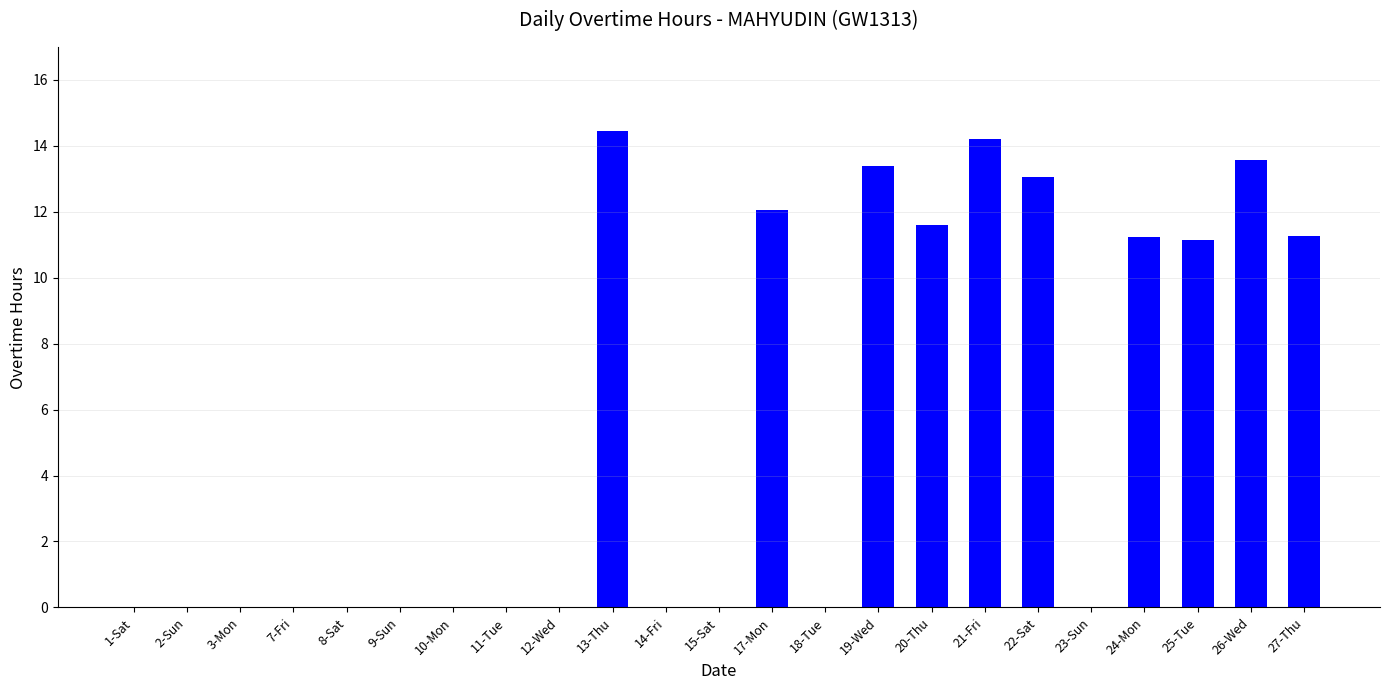

What value does the data have at 17-Mon?

12.1